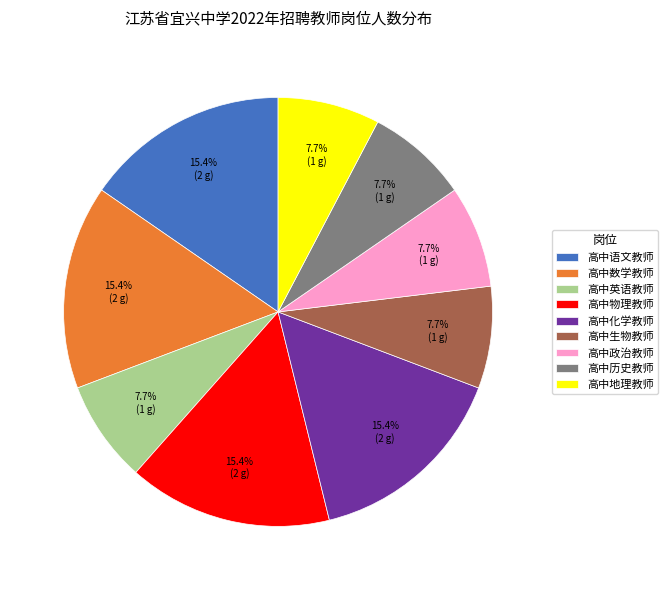

Is the sum of 高中数学教师 and 高中政治教师 greater than half?

No